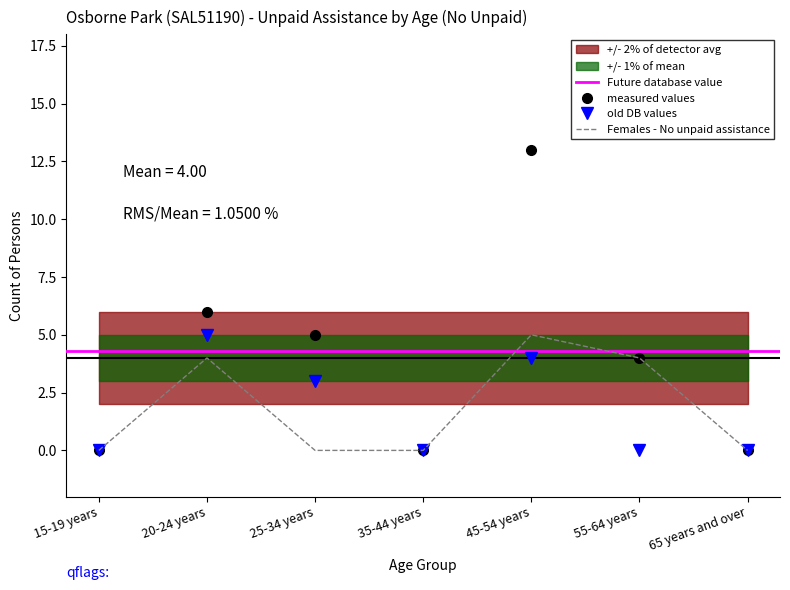

Does the chart display data point markers on the line(s)?

No